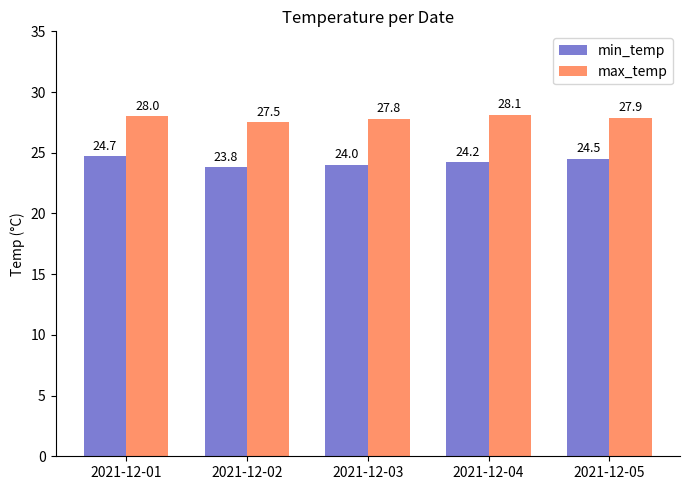

The value of max_temp at 2021-12-03 is 48.4. True or false?

False